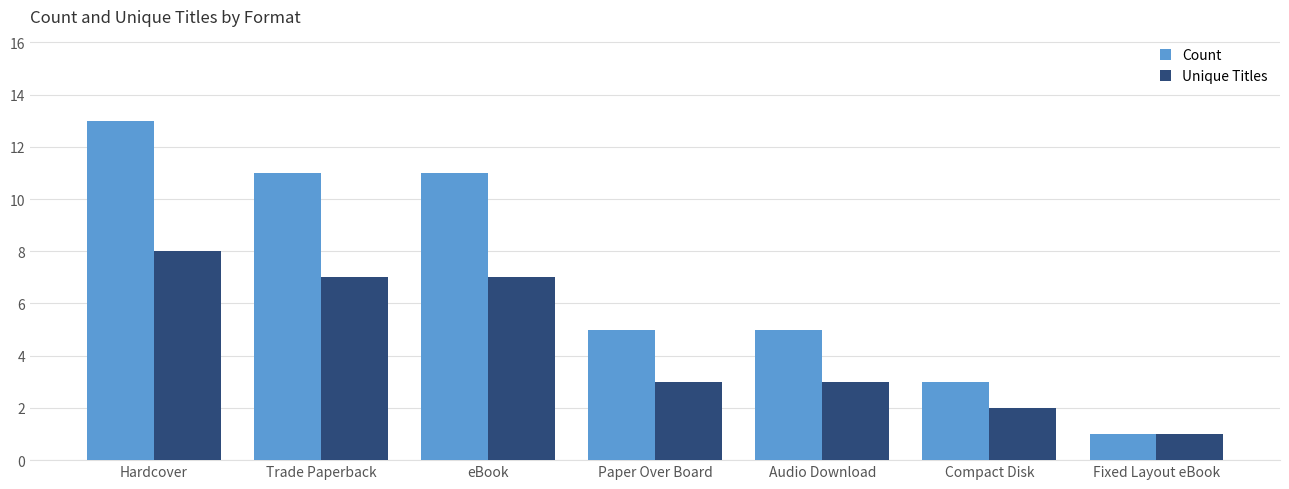

What is the smallest value displayed?

1